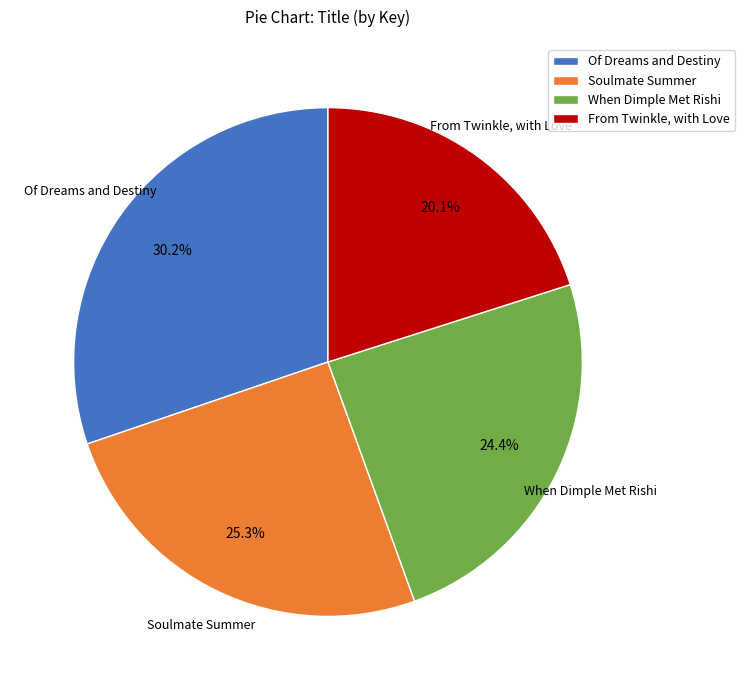

How many segments does this pie chart have?

4